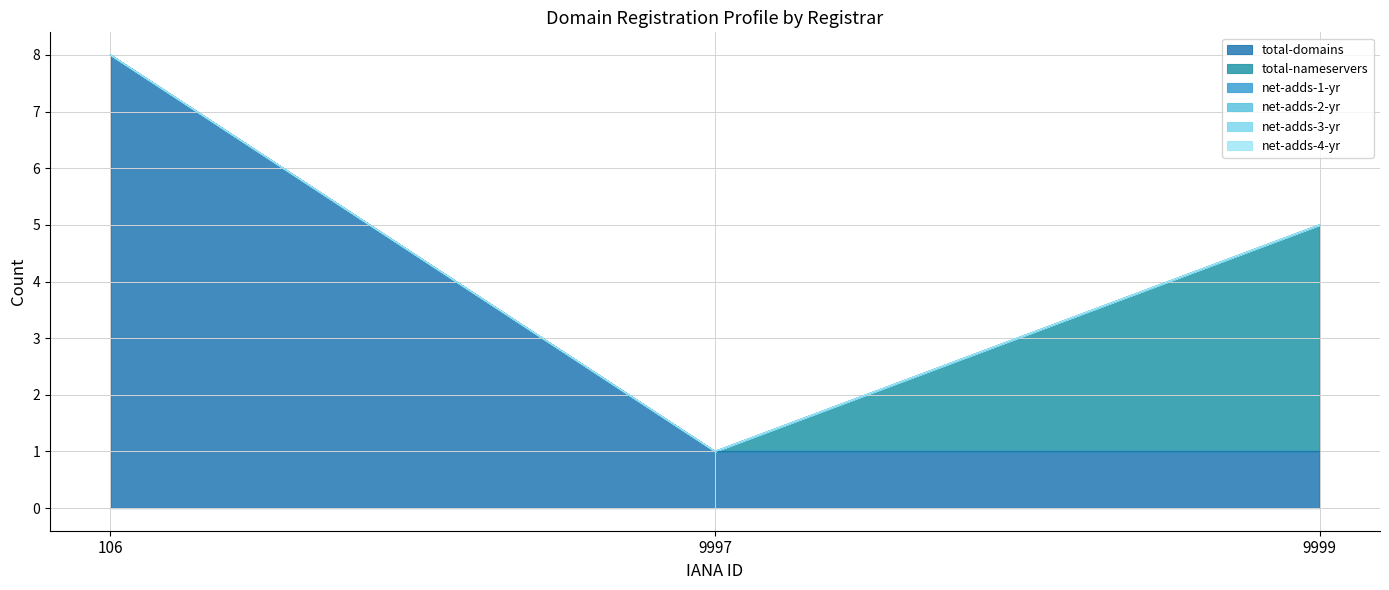

Where is total-nameservers nearest to the value 2?

106